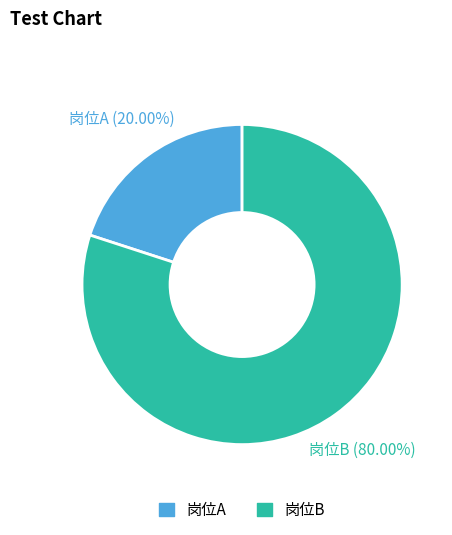

Which has a higher value, 岗位A or 岗位B?

岗位B